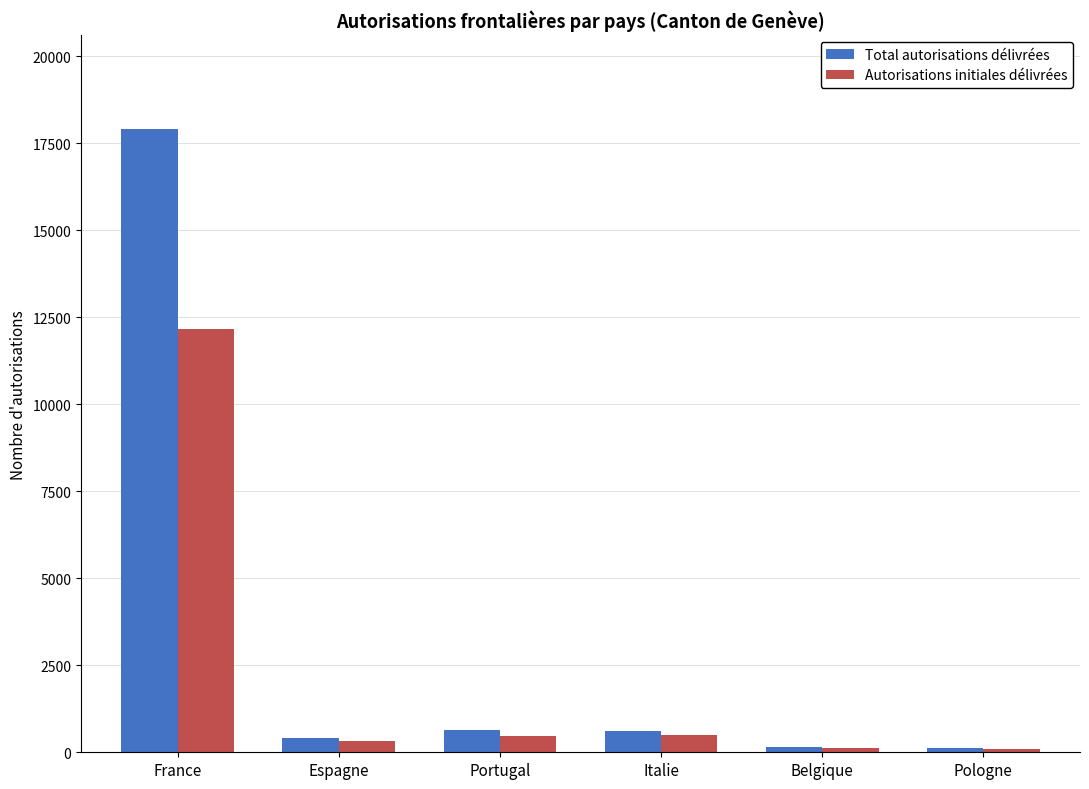

Which series changed the most between France and Espagne?

Total autorisations délivrées